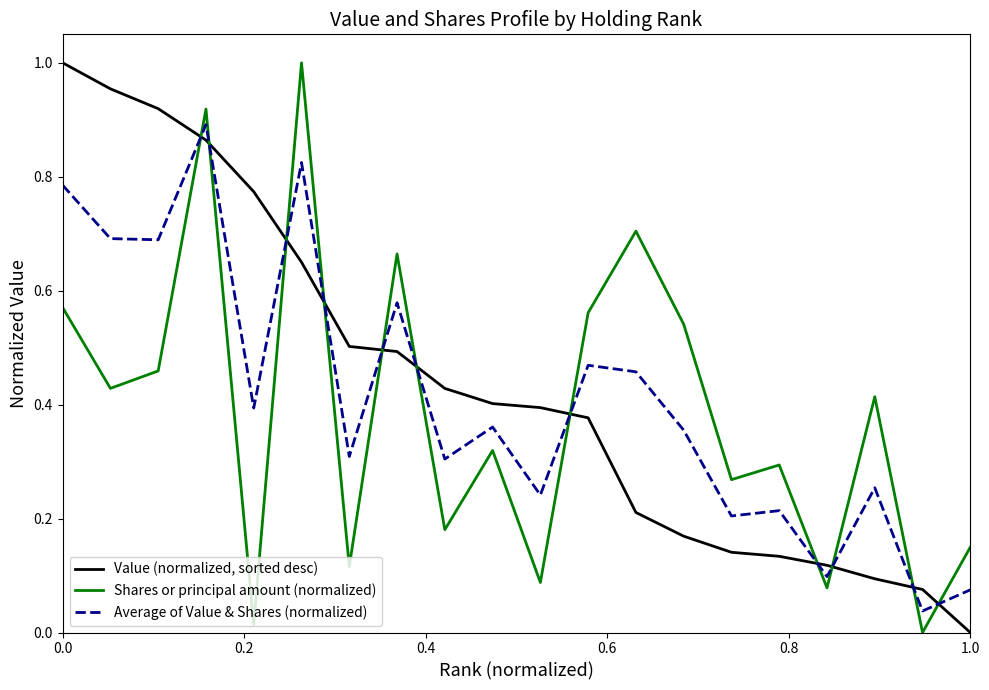

Does the chart display data point markers on the line(s)?

No